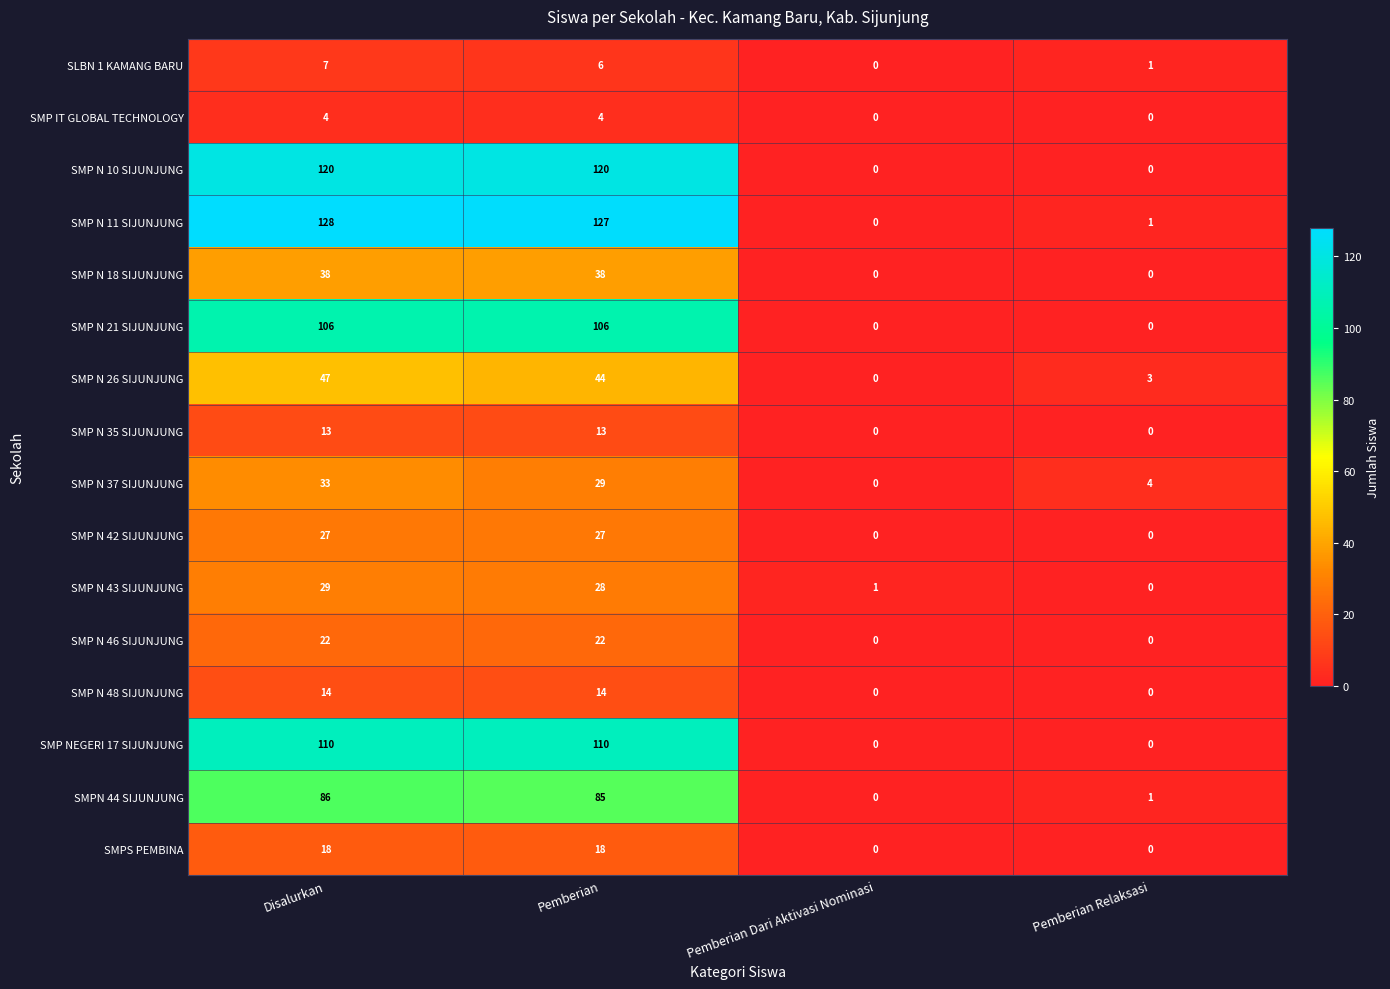

Which category has the highest value across all series?

Disalurkan